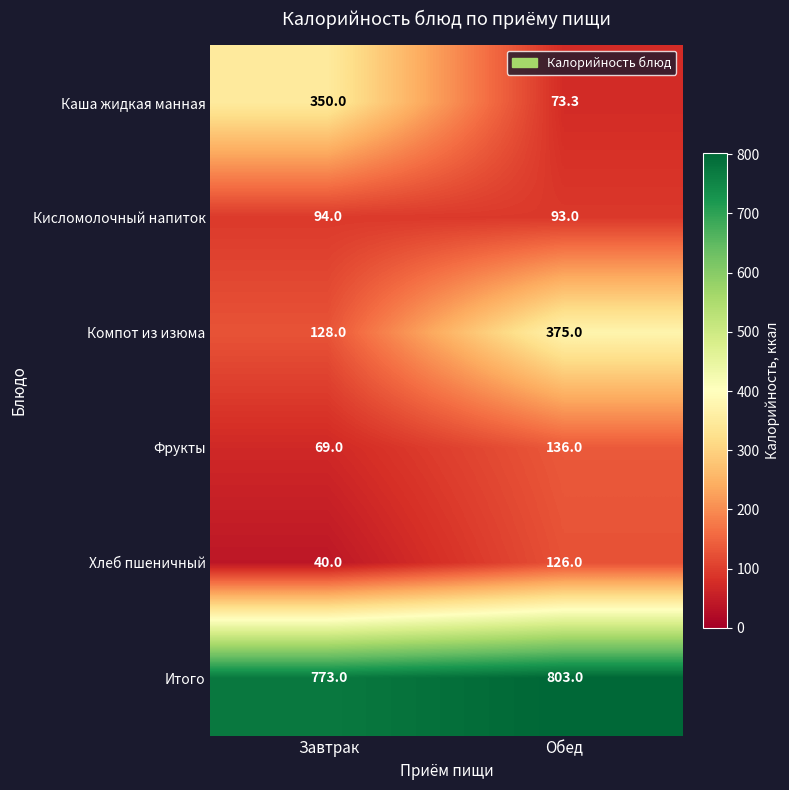

The Компот из изюма series shows 57.8 at Завтрак. True or false?

False